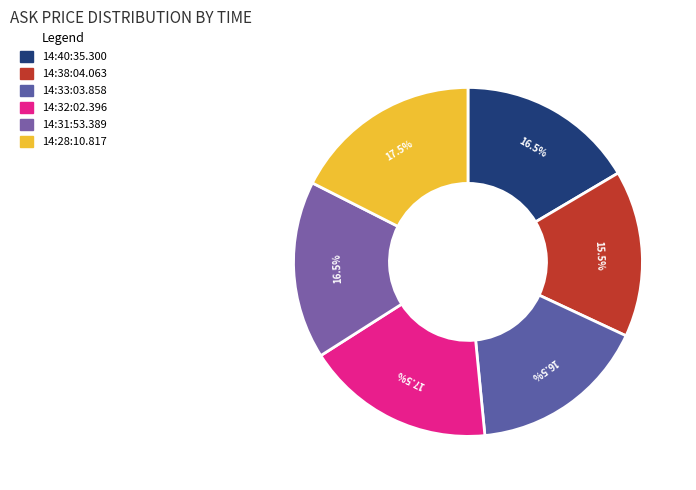

Does any single category account for the majority?

No